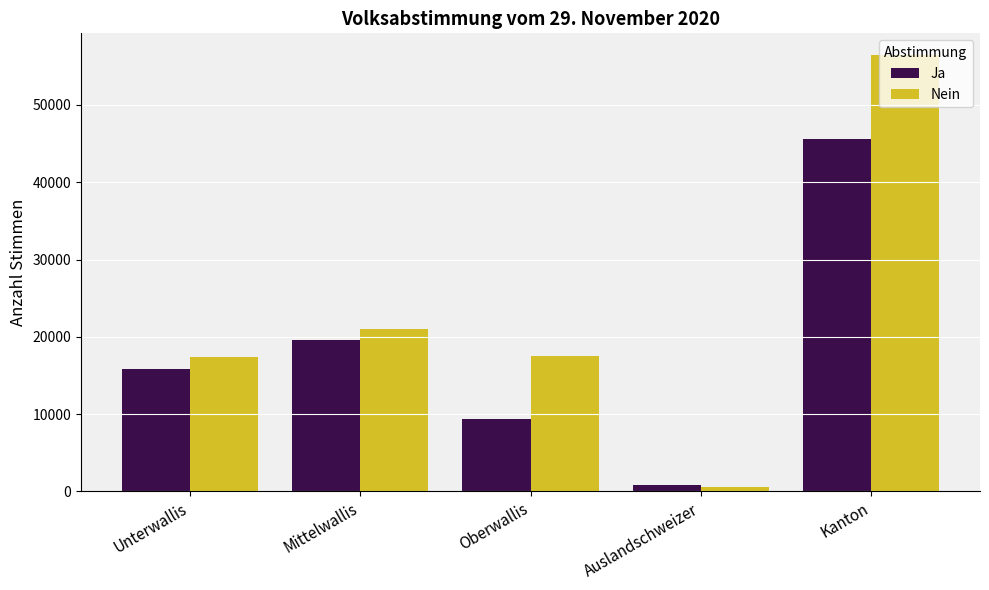

How many bars are there in total?

10